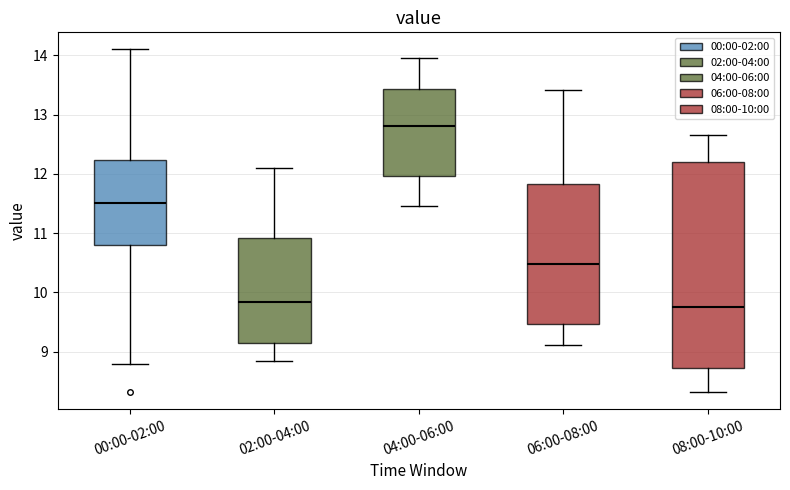

Which box is the tallest, from its lower edge to its upper edge?

08:00-10:00